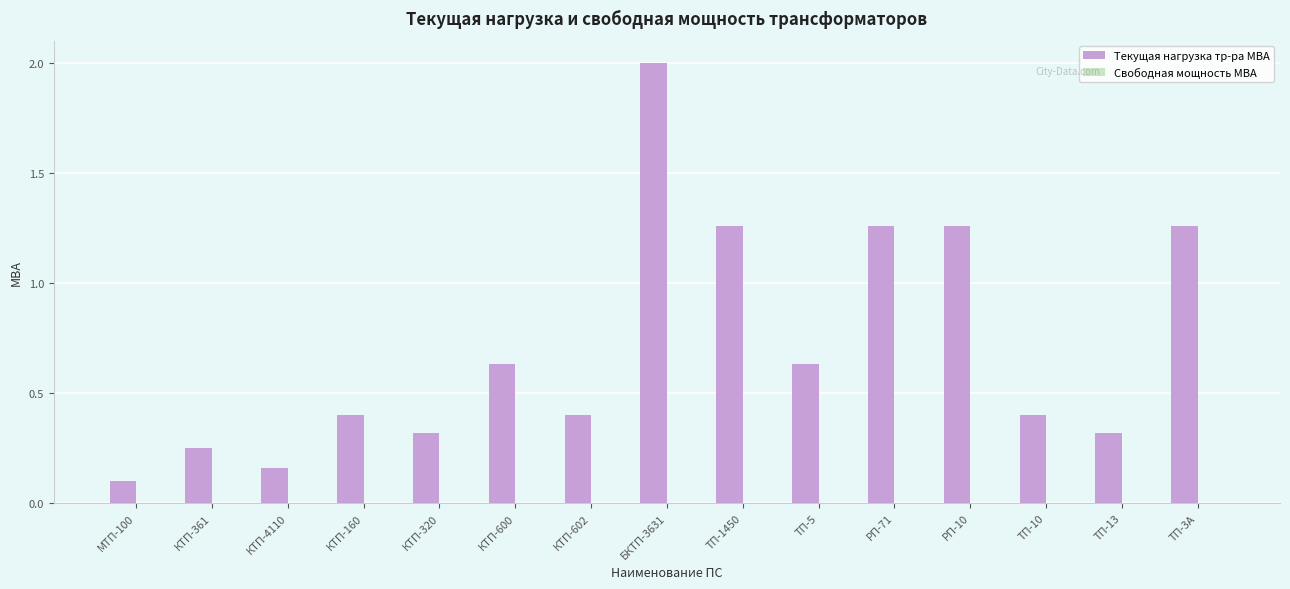

What is the label of the 13th bar from the left?

ТП-10